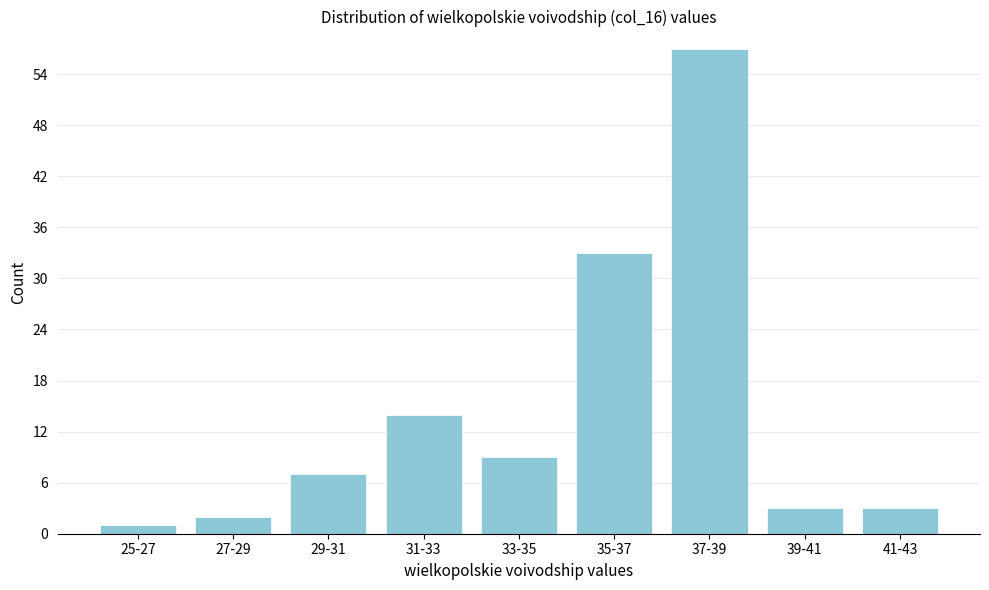

Reading left to right, extract all data points from this chart.

1	2	7	14	9	33	57	3	3